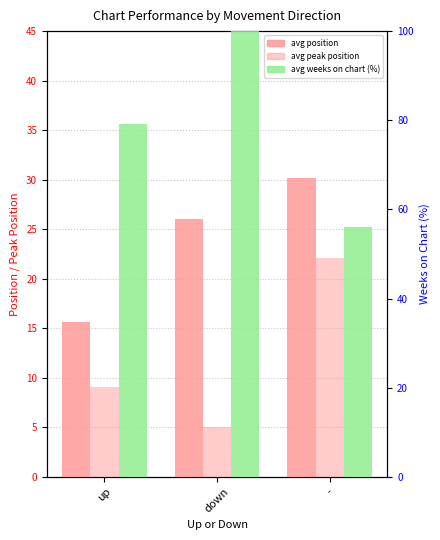

What is the value of the avg peak position bar at the 3rd from the left?

22.1